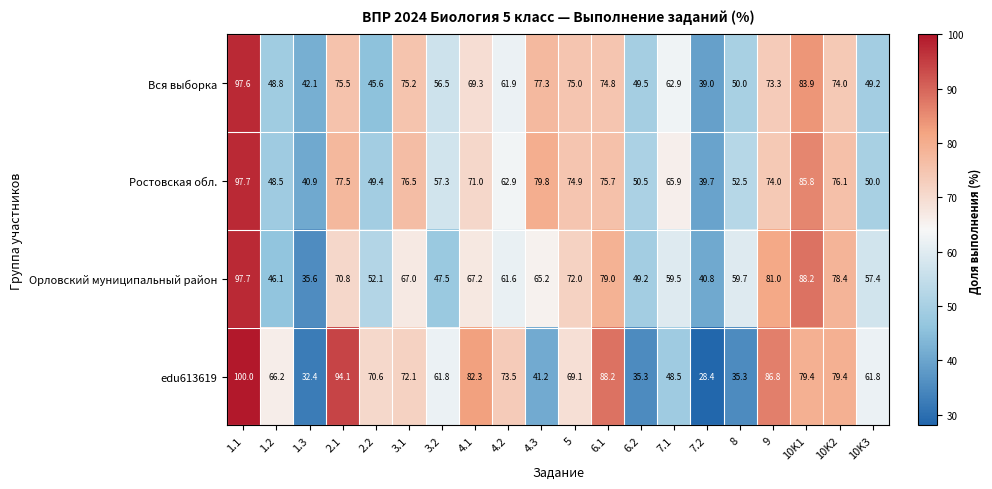

Which category has the lowest value across all series?

7.2